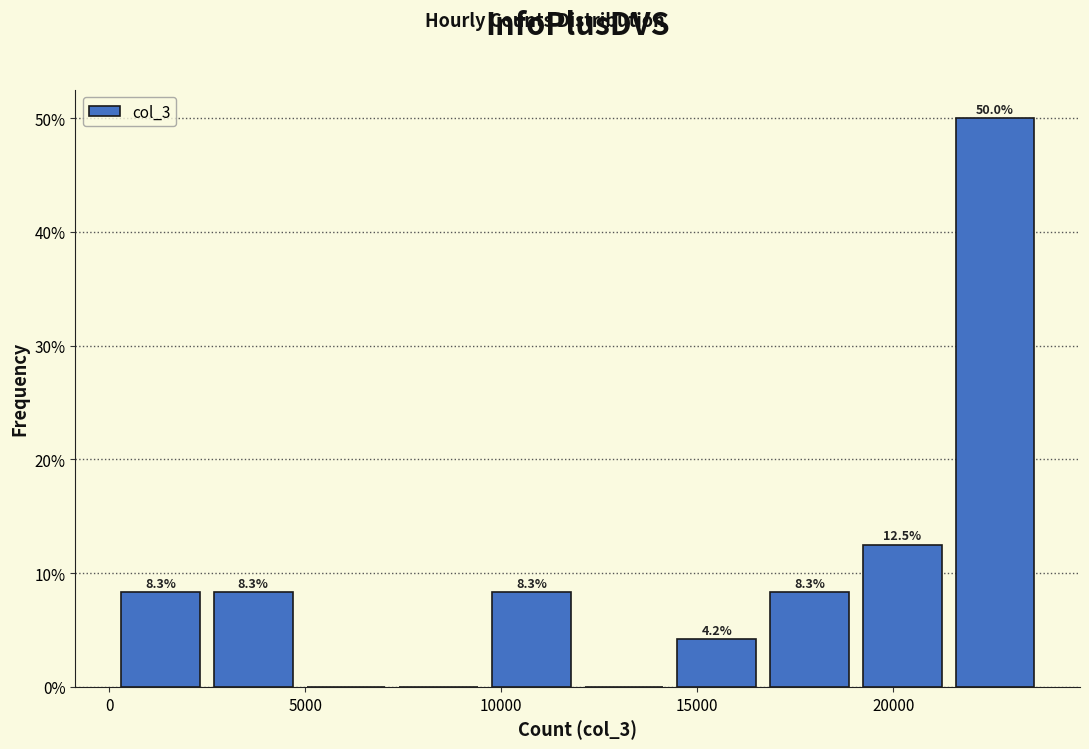

Which range on the x-axis has the tallest bar?

21500 to 24000